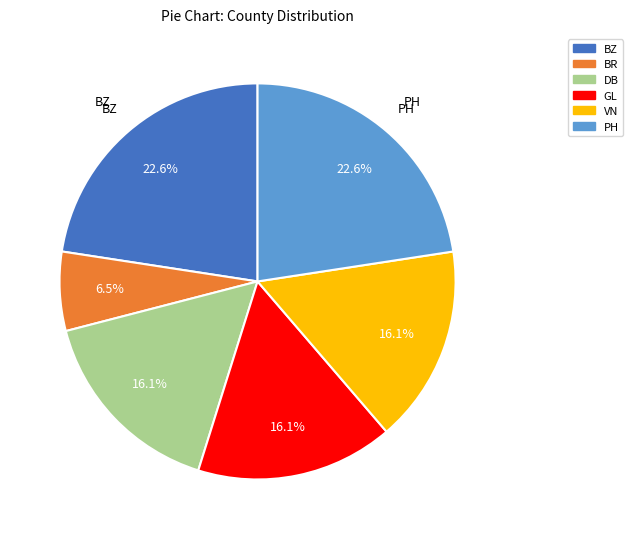

To the nearest percent, what is the difference between the DB and BR slice percentages?

10%